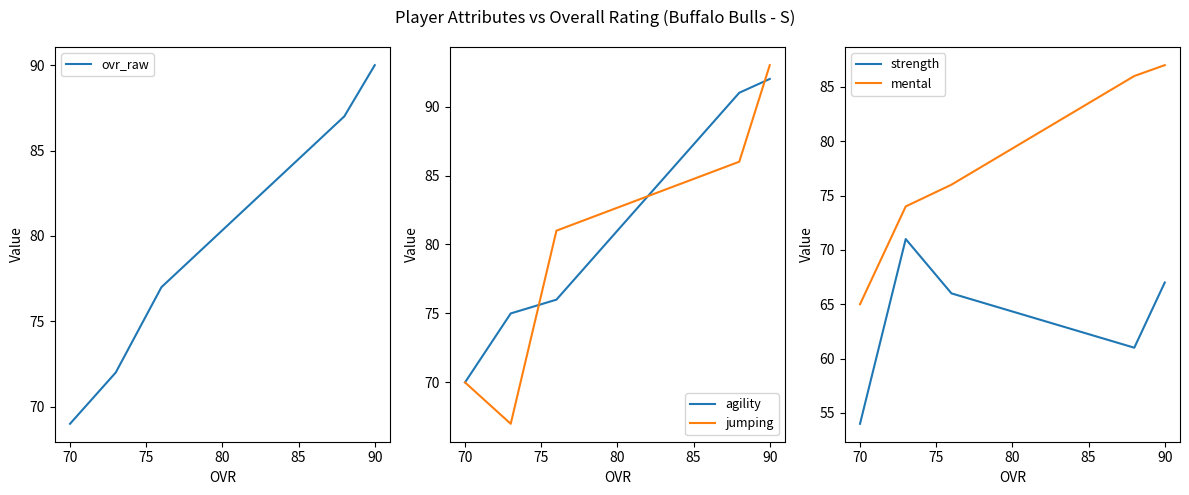

How many lines are shown in the chart?

5